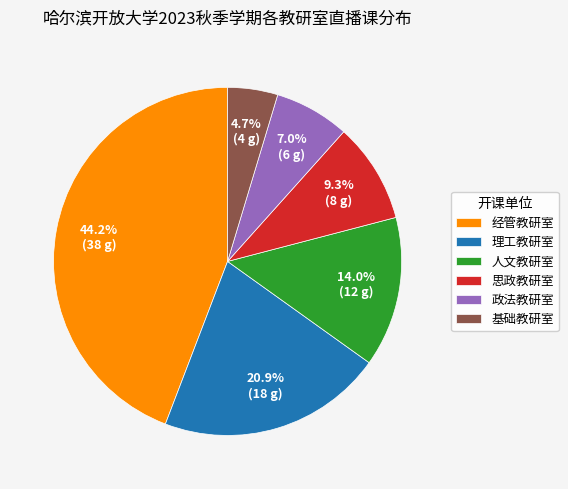

Combined, what portion of the pie is 基础教研室 and 思政教研室?

14.0%